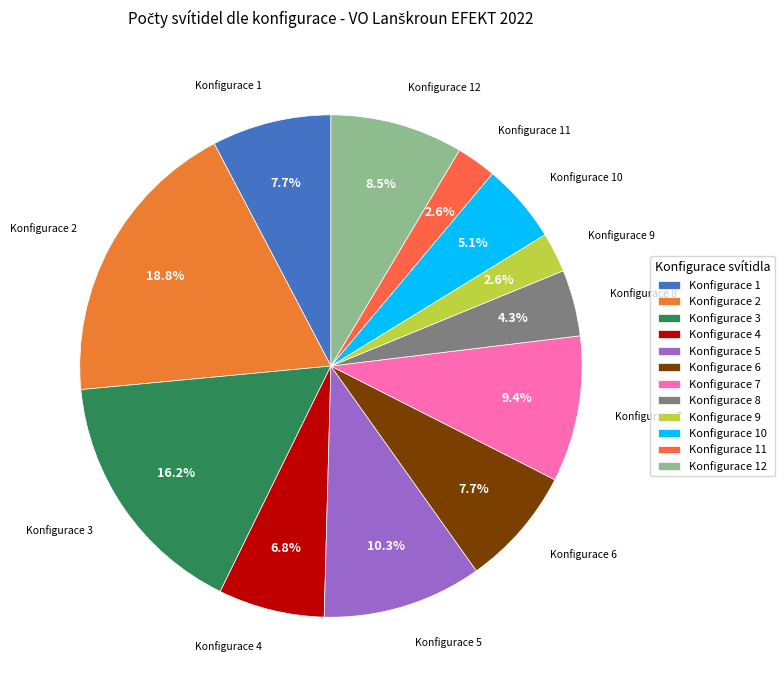

How many segments does this pie chart have?

12